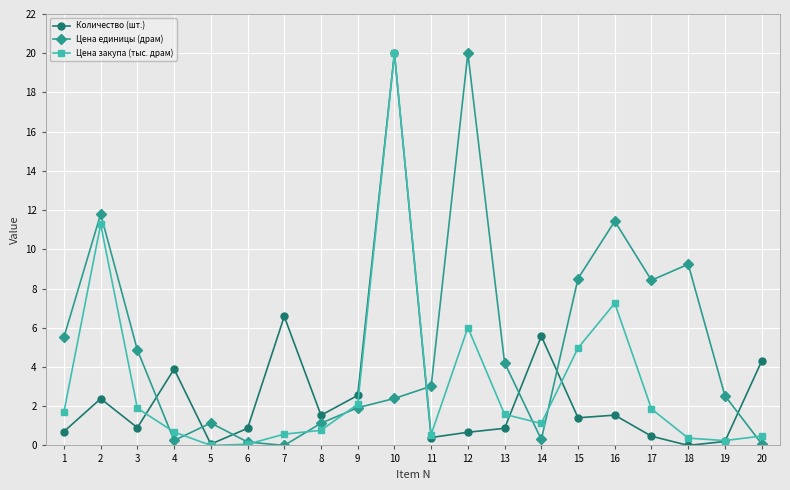

Which category has the highest value in the Цена закупа (тыс. драм) series?

10